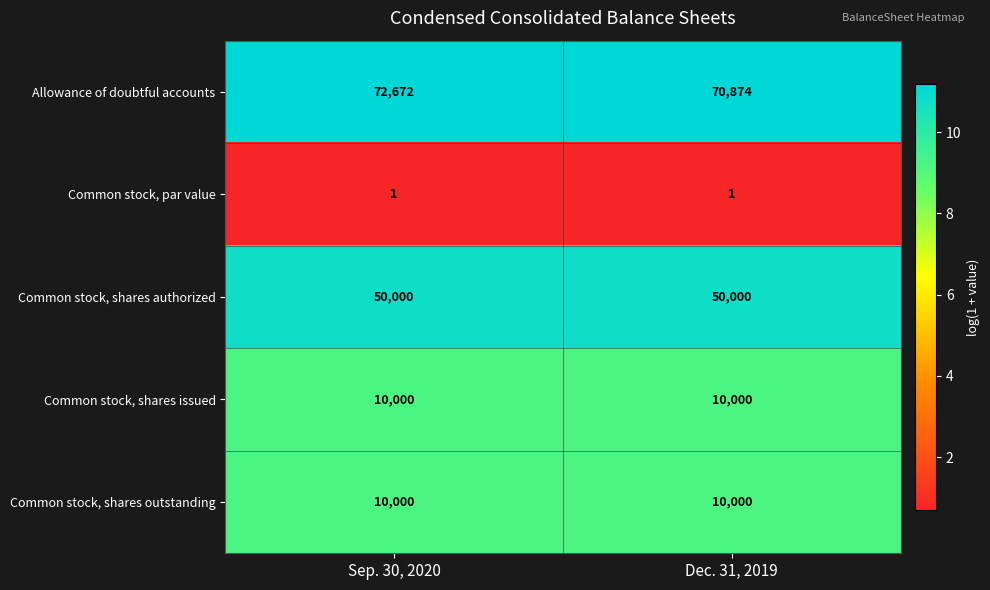

True or false: Common stock, shares issued has a value of 15493 at Dec. 31, 2019.

False